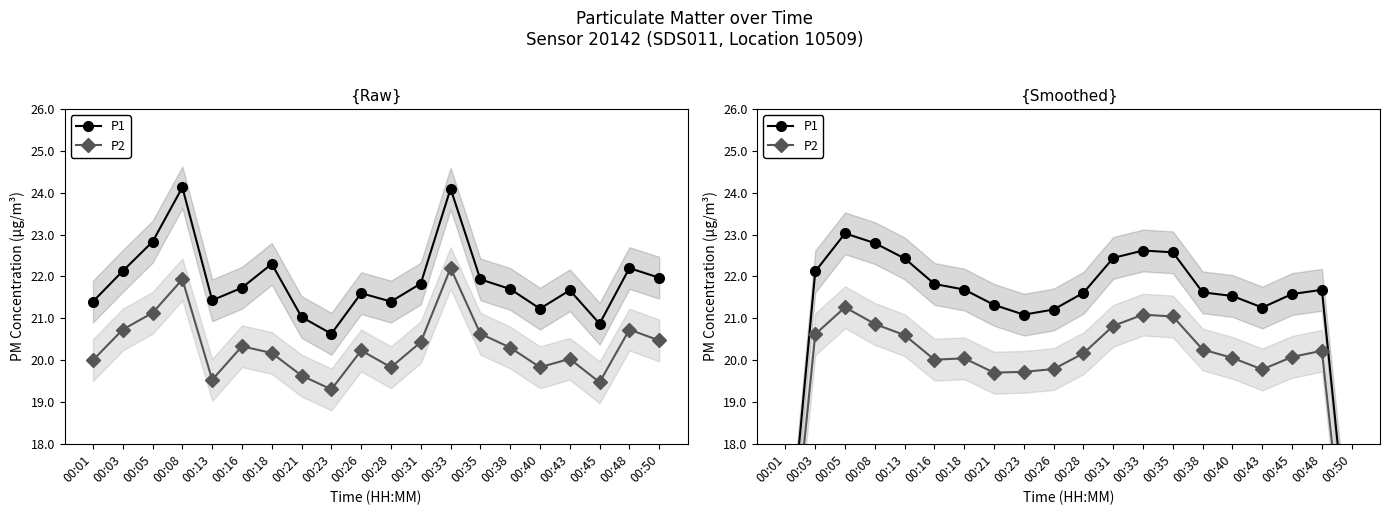

What is the total value across all series at 00:03?

42.7